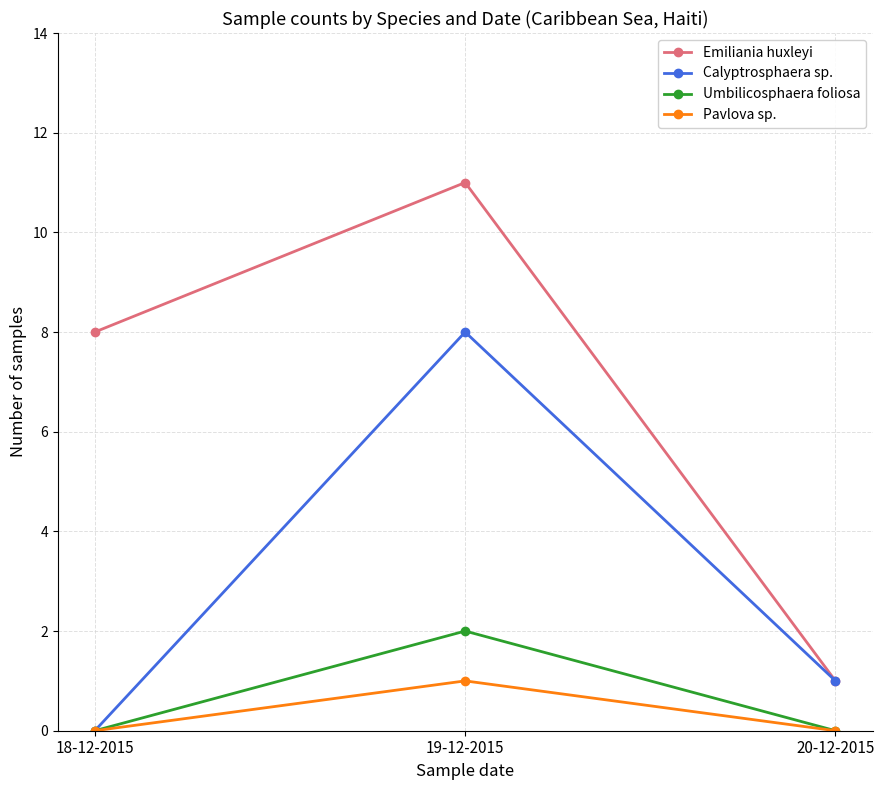

What is the maximum value for Emiliania huxleyi?

11